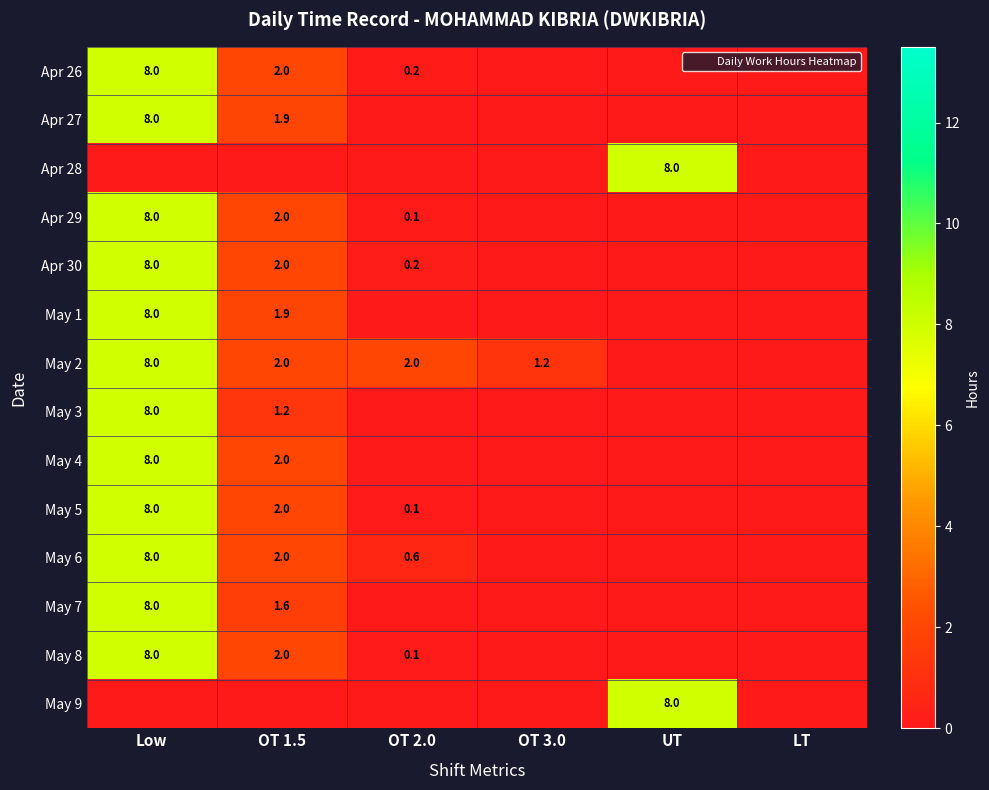

What is the difference between the Apr 26 values at UT and OT 1.5?

2.0